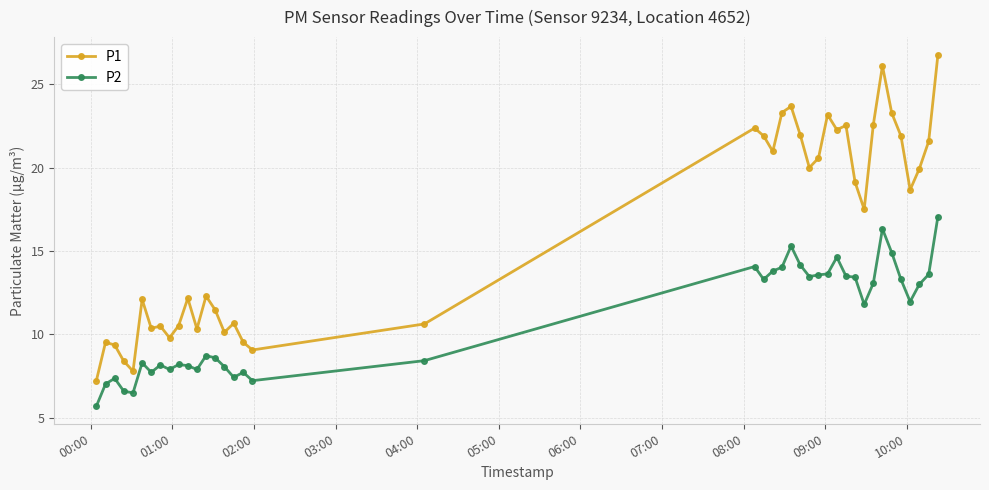

What is the value of the P2 point at the 20th from the left?

14.1